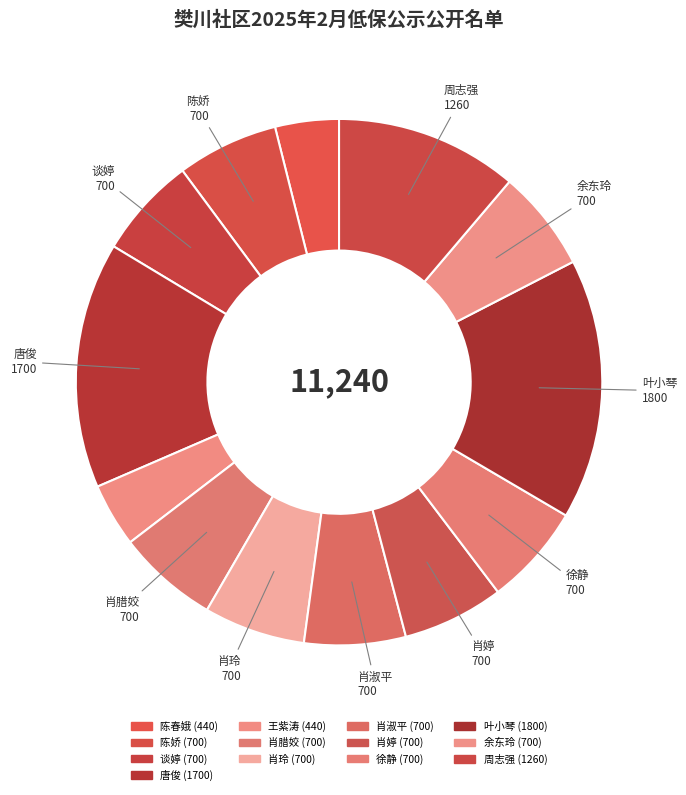

How many slices are in this pie chart?

13